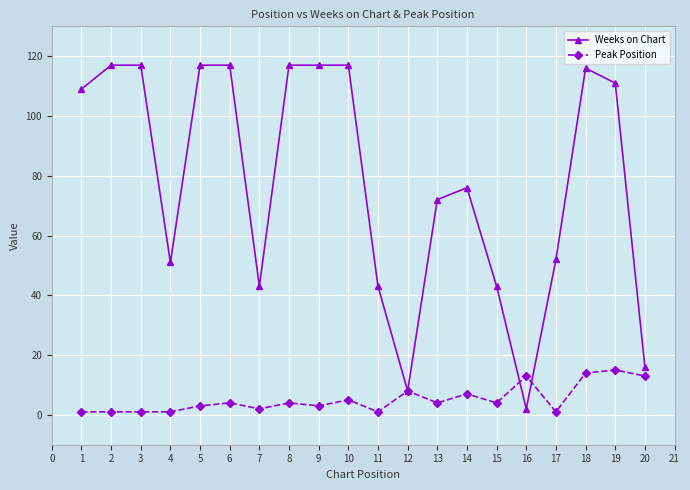

What is the value of the Weeks on Chart point at the 7th from the left?

43